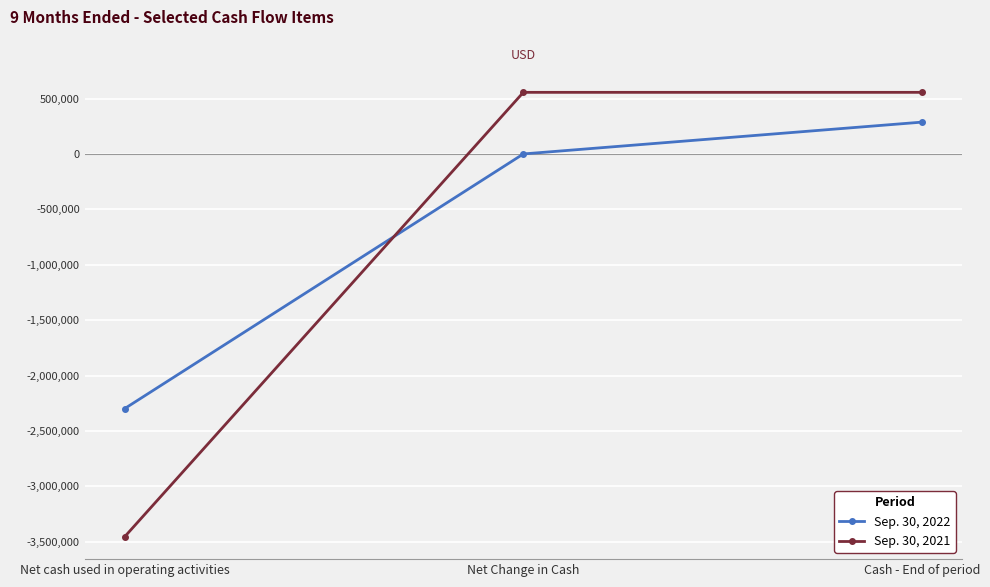

Count the Sep. 30, 2021 values in the range -3456365 to 557444.

3